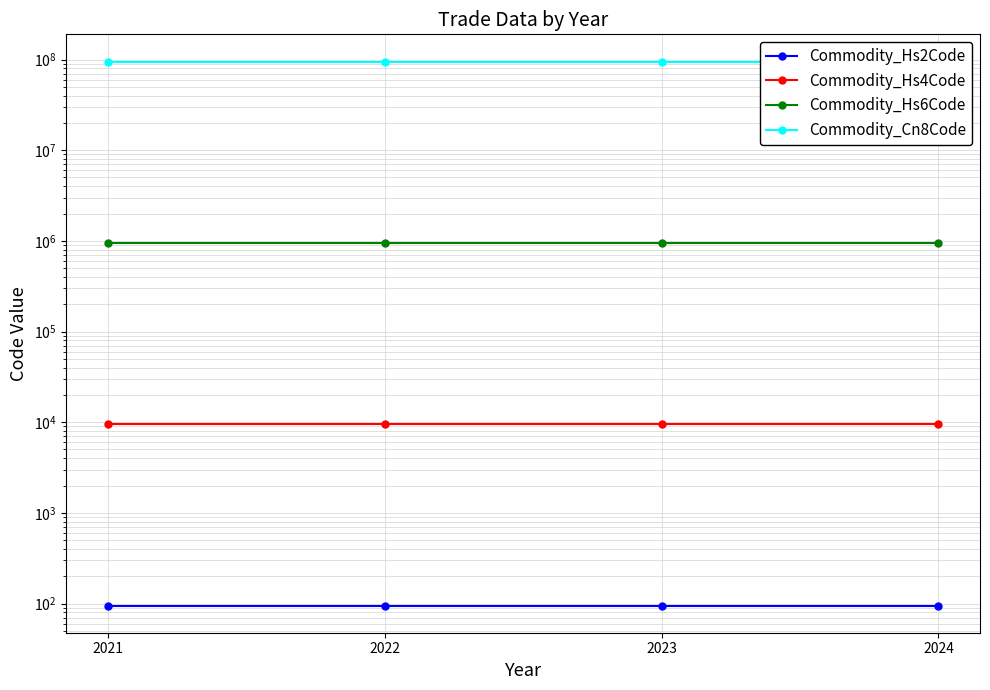

What is the total value across all series at 2024?

95989928